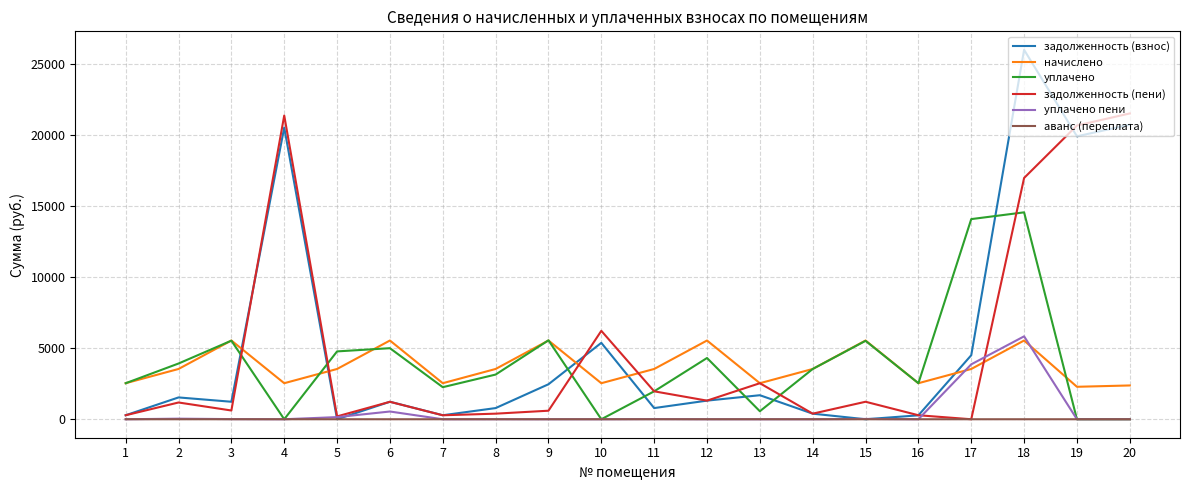

Where is the first local minimum for начислено?

4